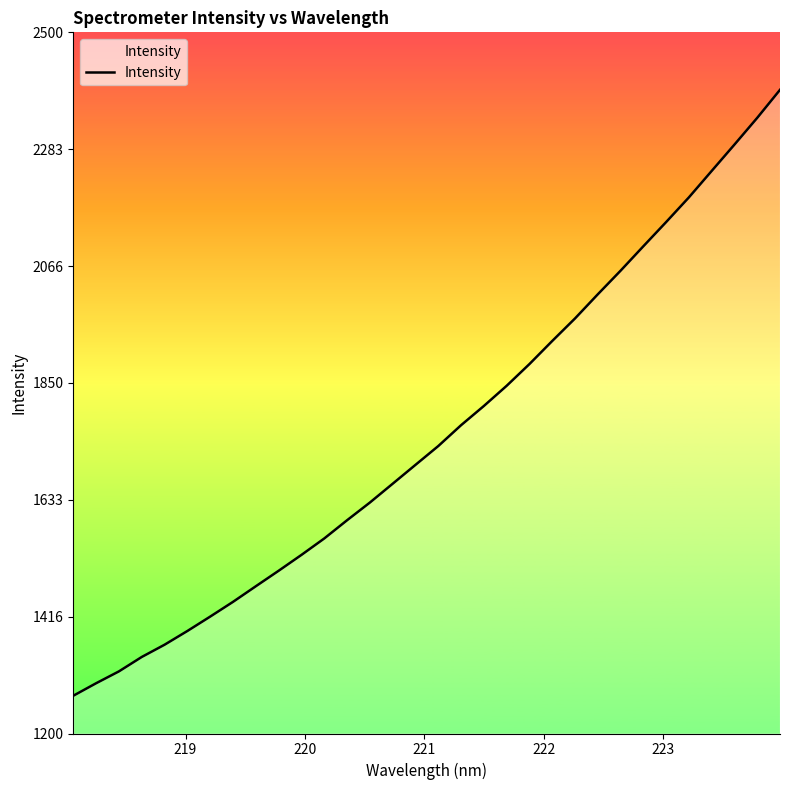

What is the maximum value shown in the chart?

2393.4